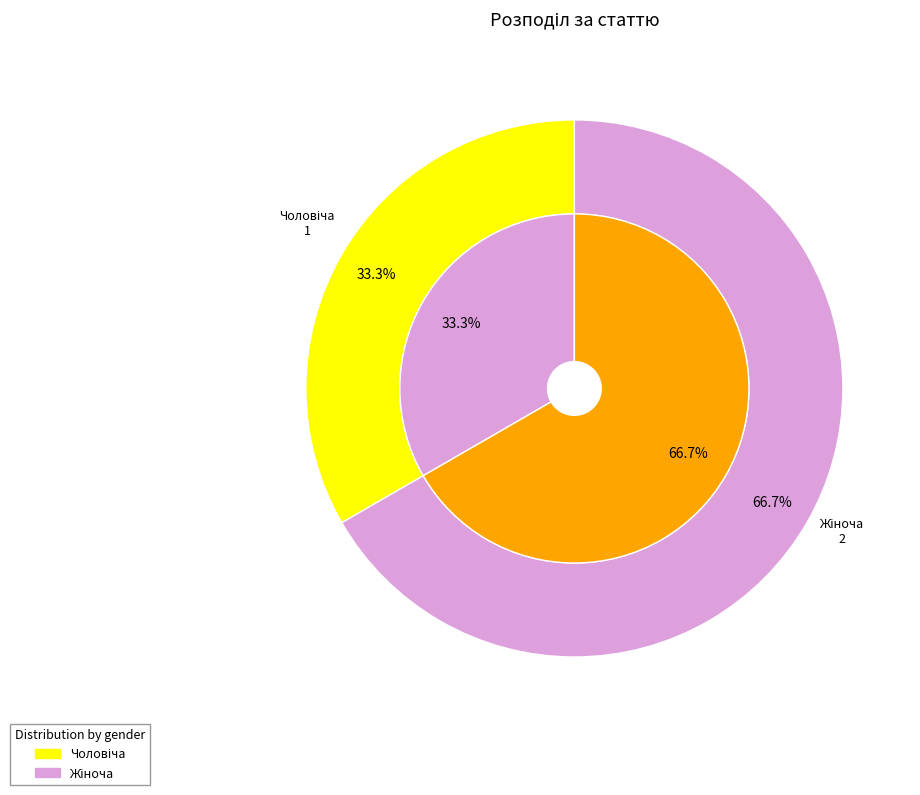

Is Чоловіча the majority of the pie?

No